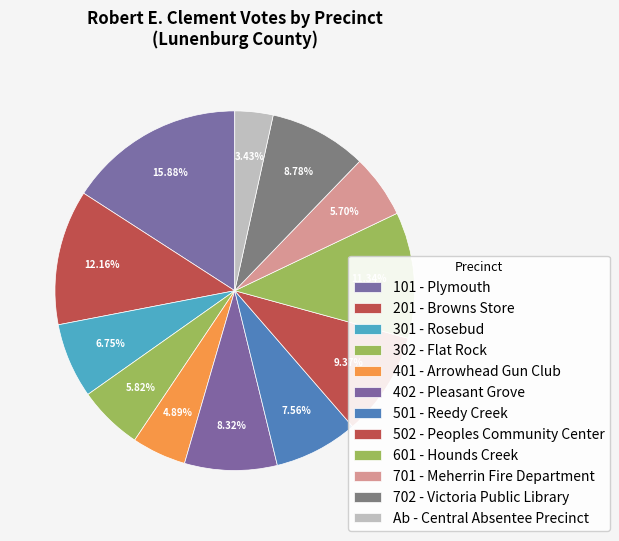

Which has a higher value, 302 - Flat Rock or 402 - Pleasant Grove?

402 - Pleasant Grove